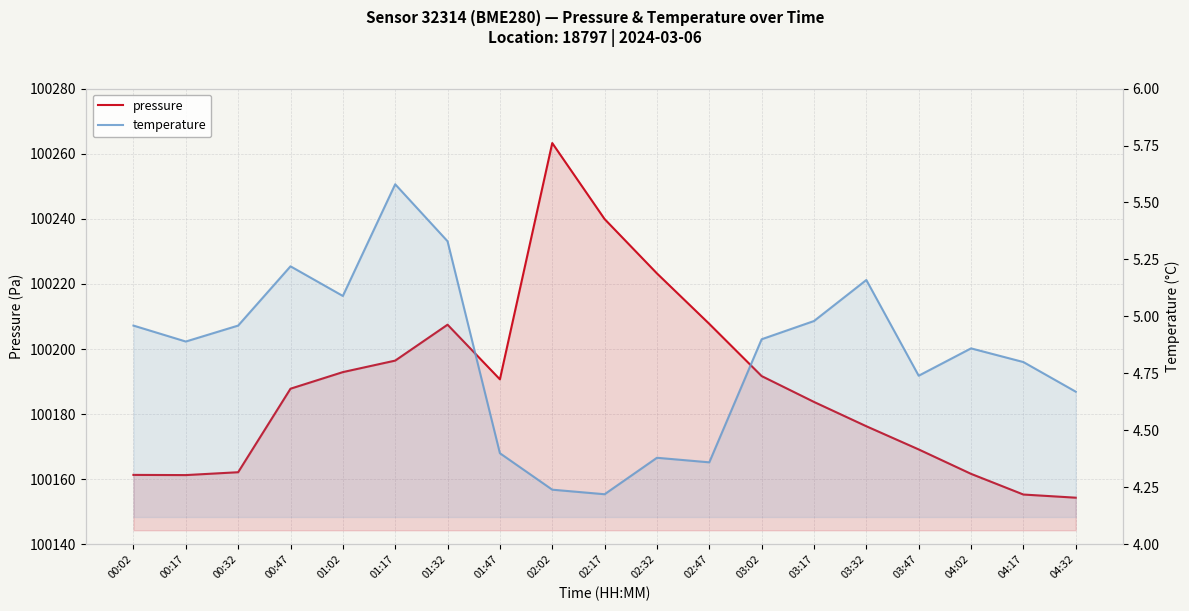

Rank the series by their maximum value, from lowest to highest.

temperature, pressure